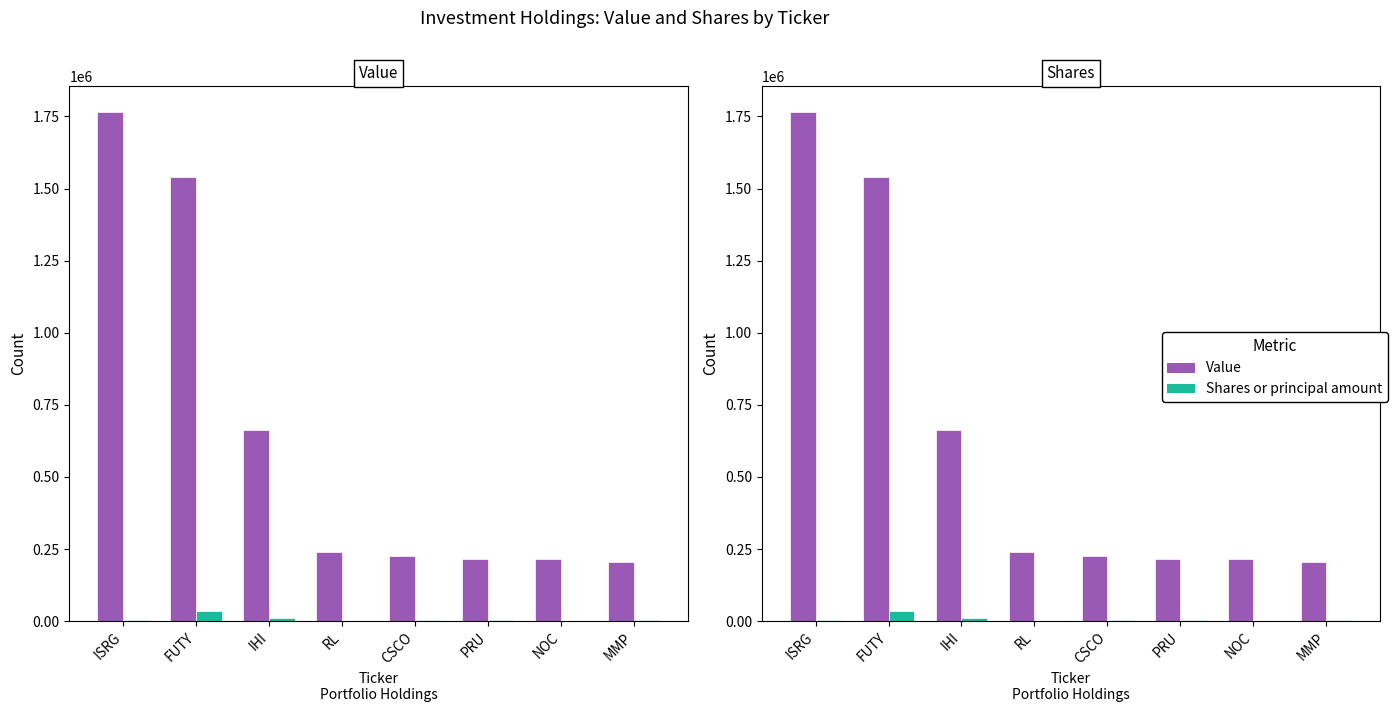

At NOC, list the series in order from smallest to largest.

Shares or principal amount, Value